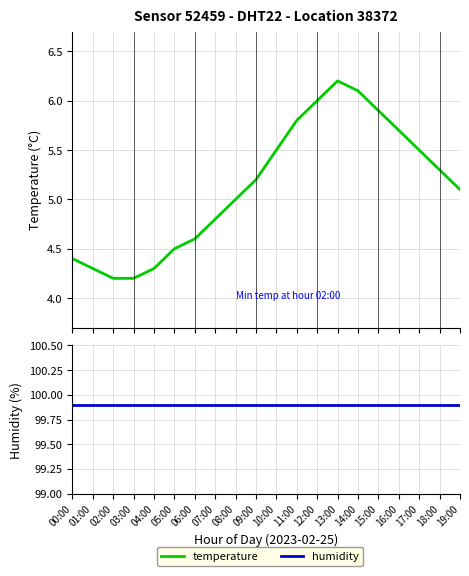

The humidity series shows 24.2 at 05:00. True or false?

False